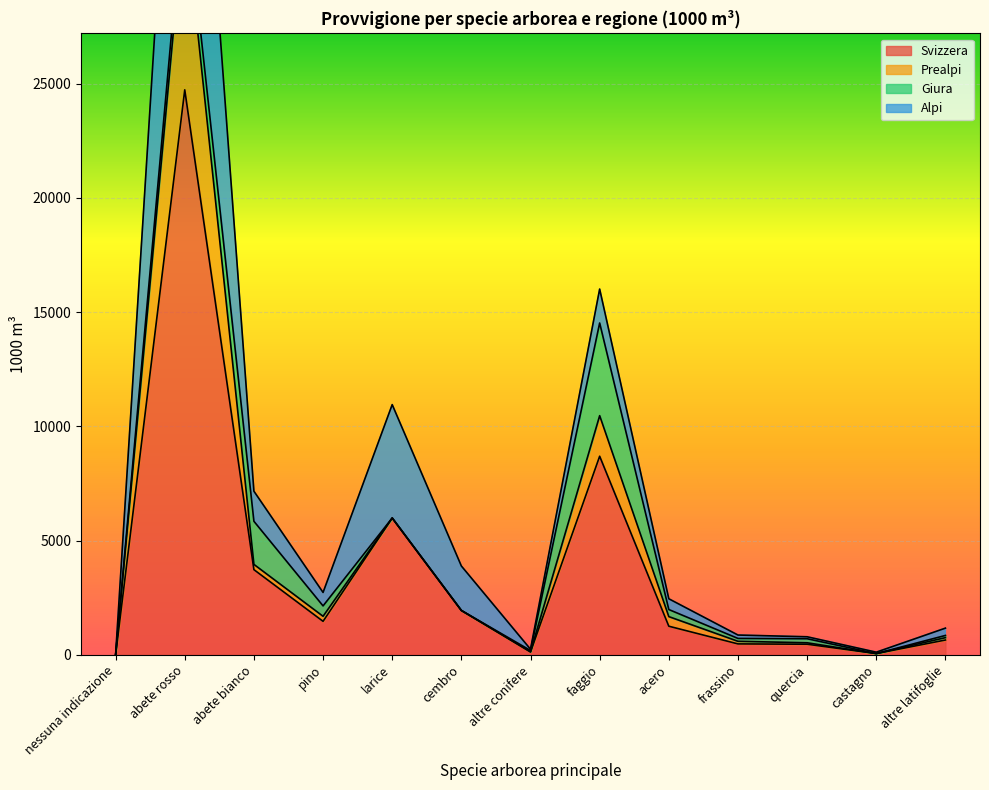

List the labels in order of Svizzera value, smallest first.

nessuna indicazione, castagno, altre conifere, quercia, frassino, altre latifoglie, acero, pino, cembro, abete bianco, larice, faggio, abete rosso